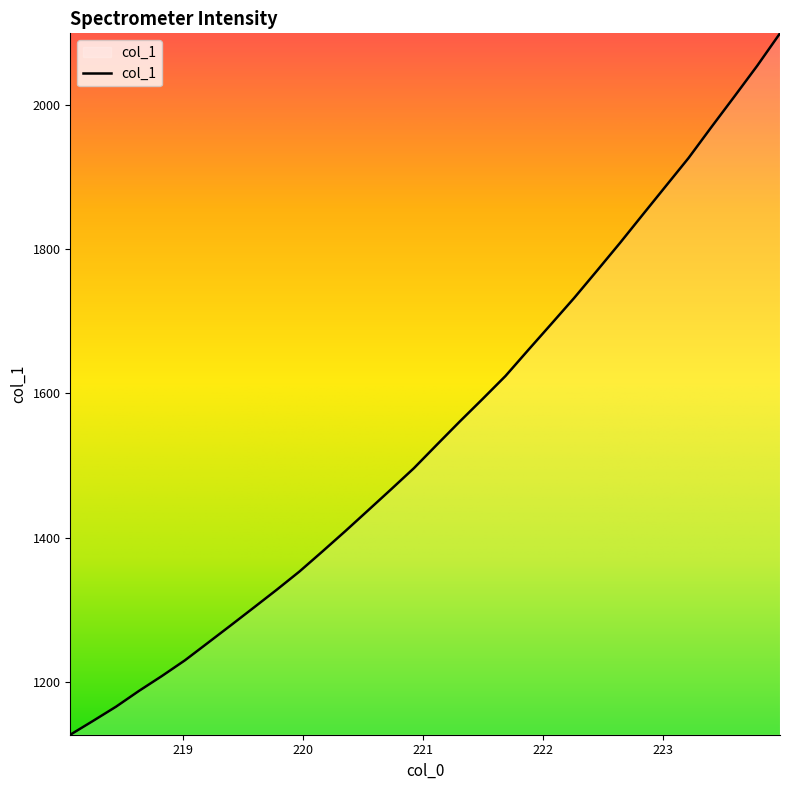

What is the average value?

1548.1